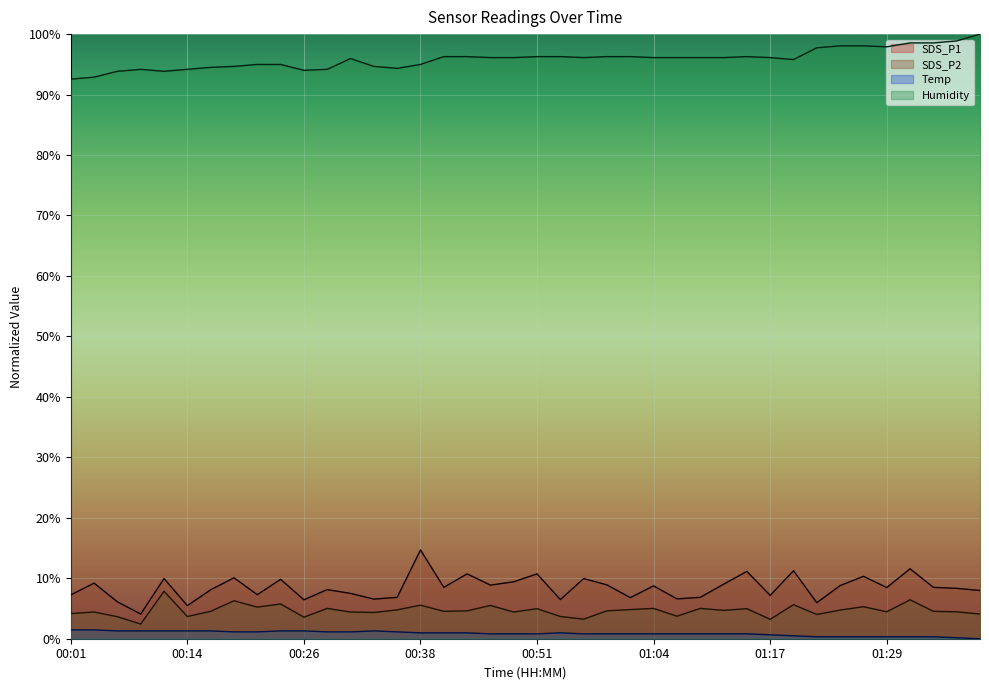

Which category has the highest value in the SDS_P2 series?

00:11